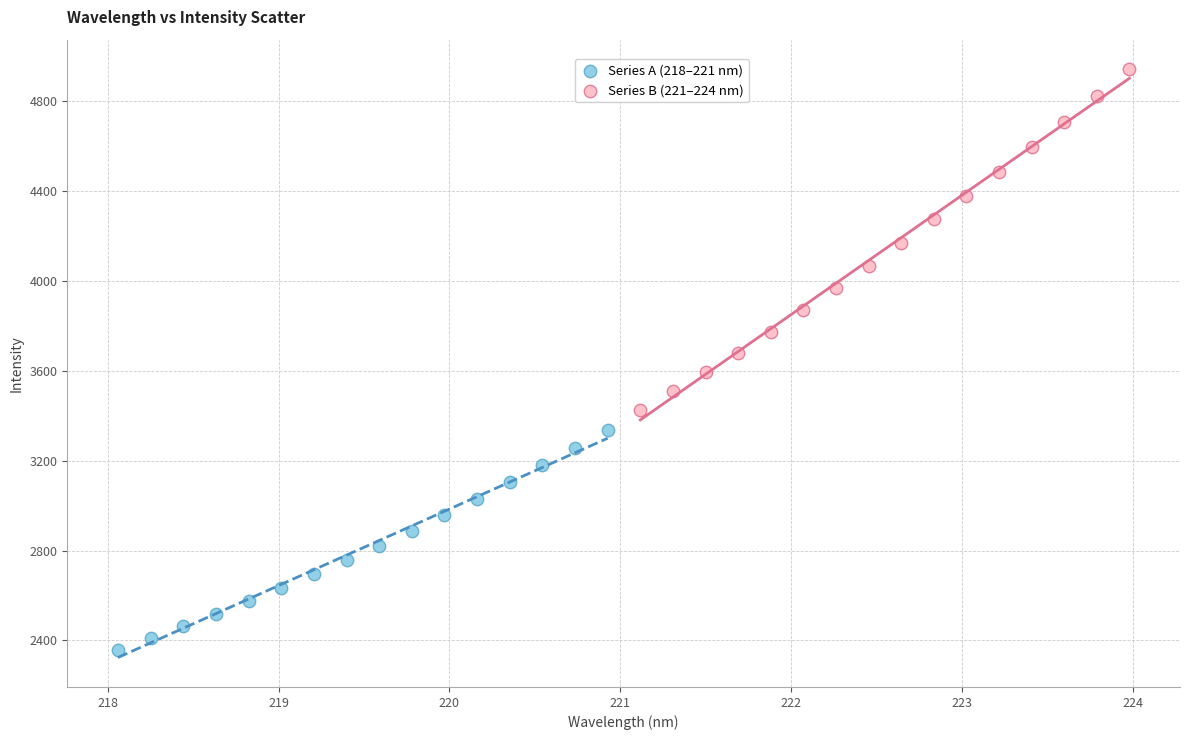

Which series reaches the minimum Y coordinate?

Series A (218–221 nm)